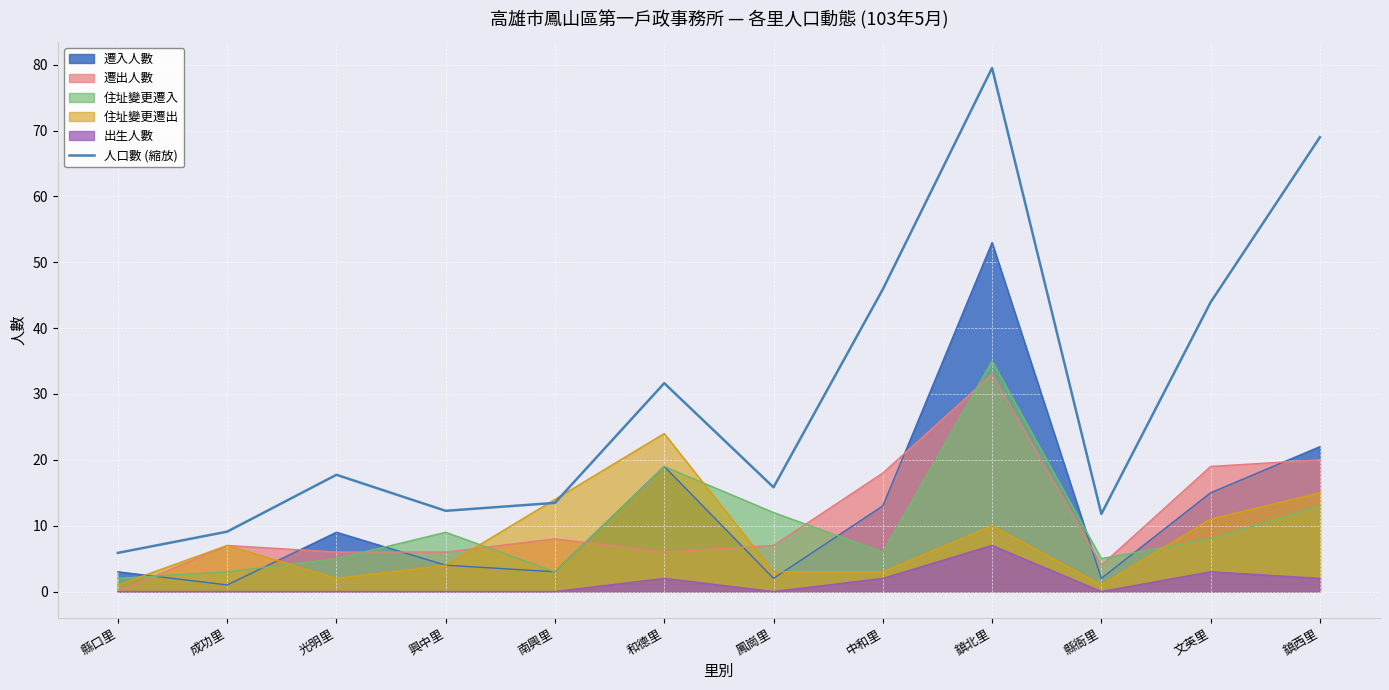

The chart shows a value of 12.3 at 興中里. True or false?

True